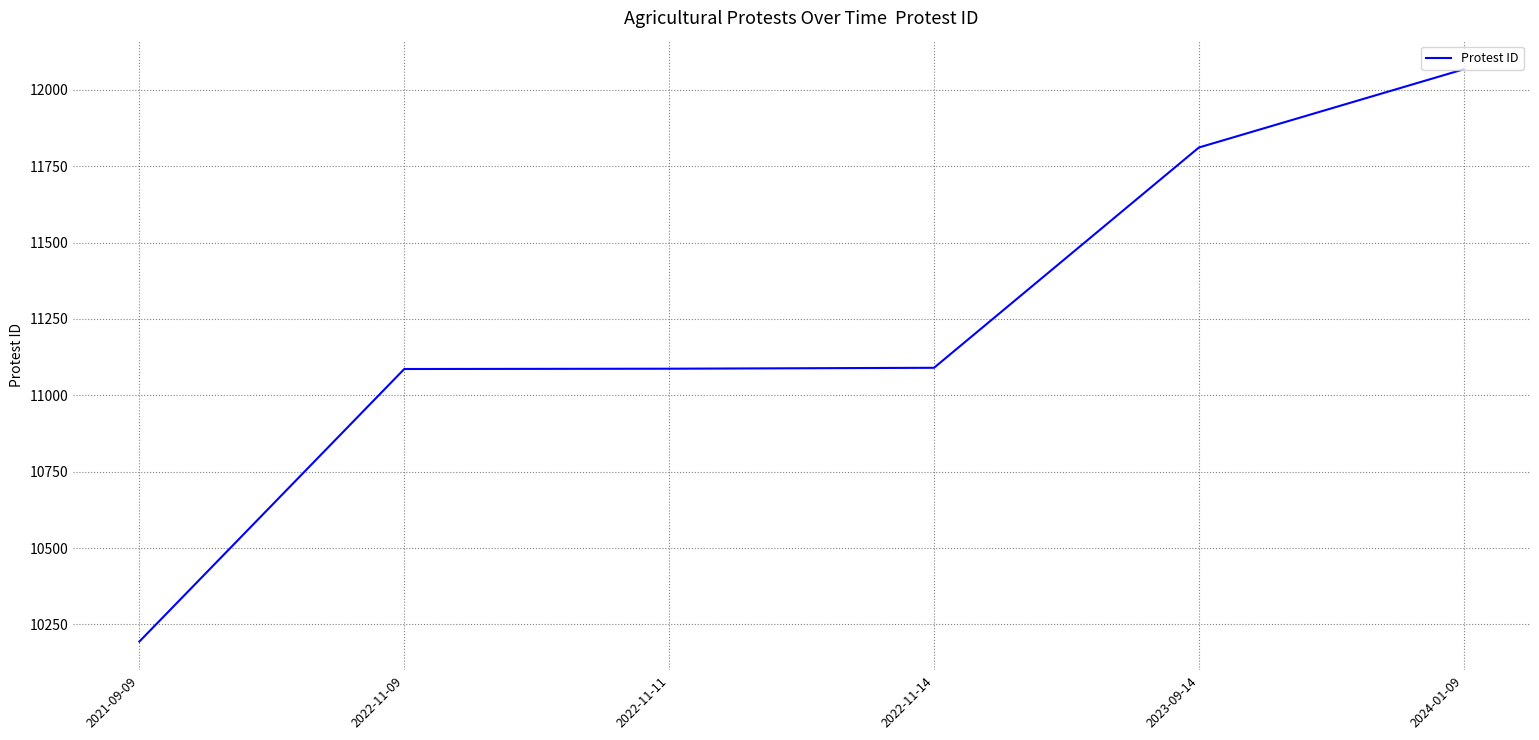

True or false: the data shows 17766 at 2024-01-09.

False